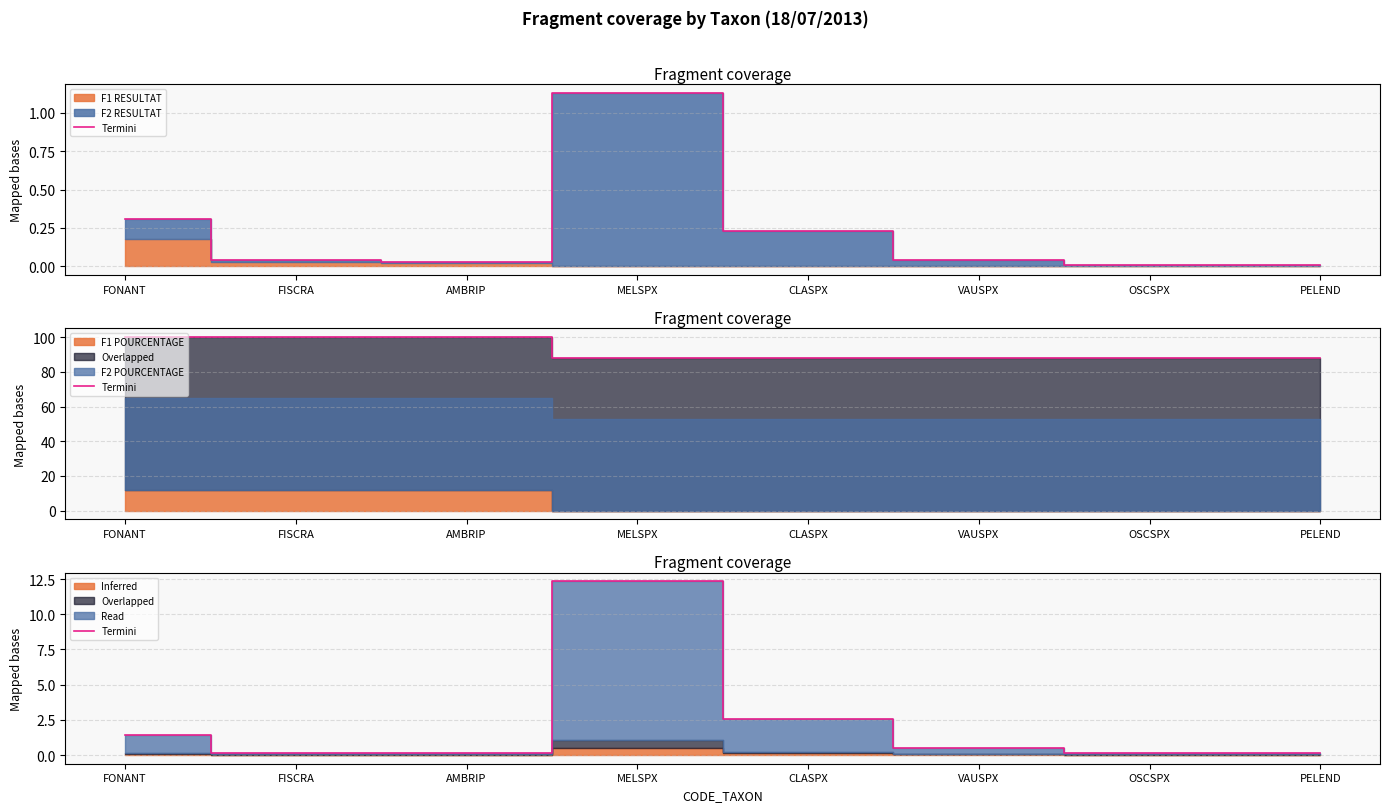

How many points are higher than both their immediate neighbors (excluding endpoints)?

1